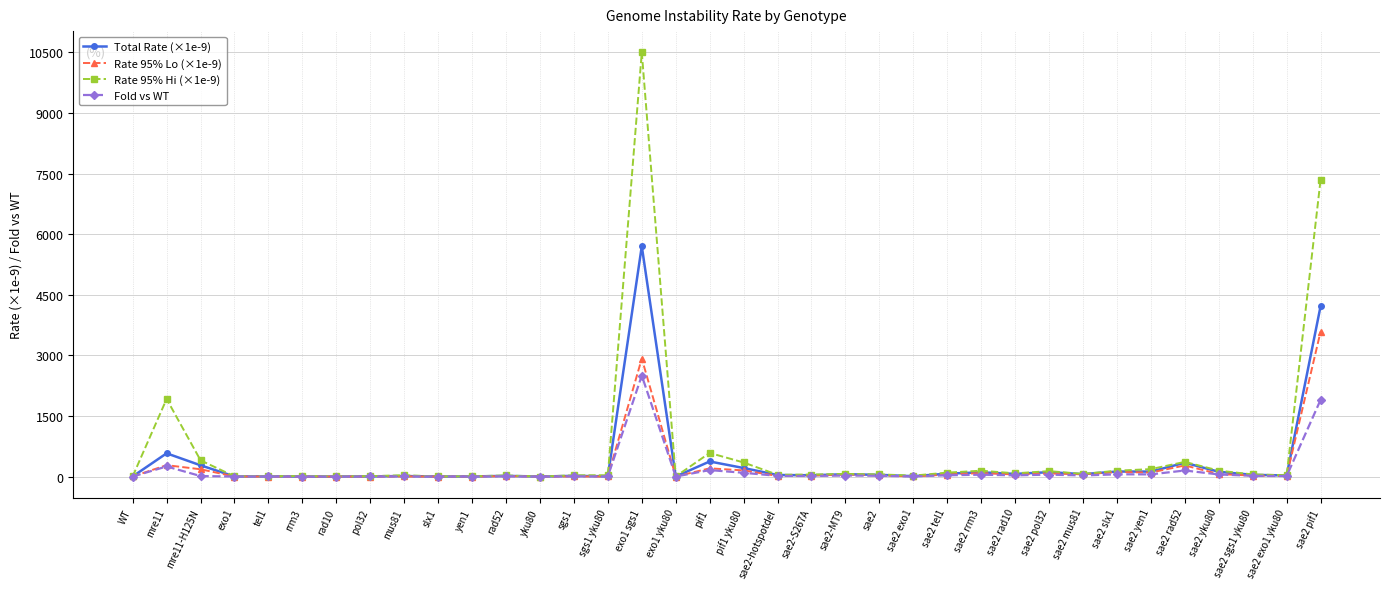

List the series in order of their peak value, lowest first.

Fold vs WT, Rate 95% Lo (×1e-9), Total Rate (×1e-9), Rate 95% Hi (×1e-9)